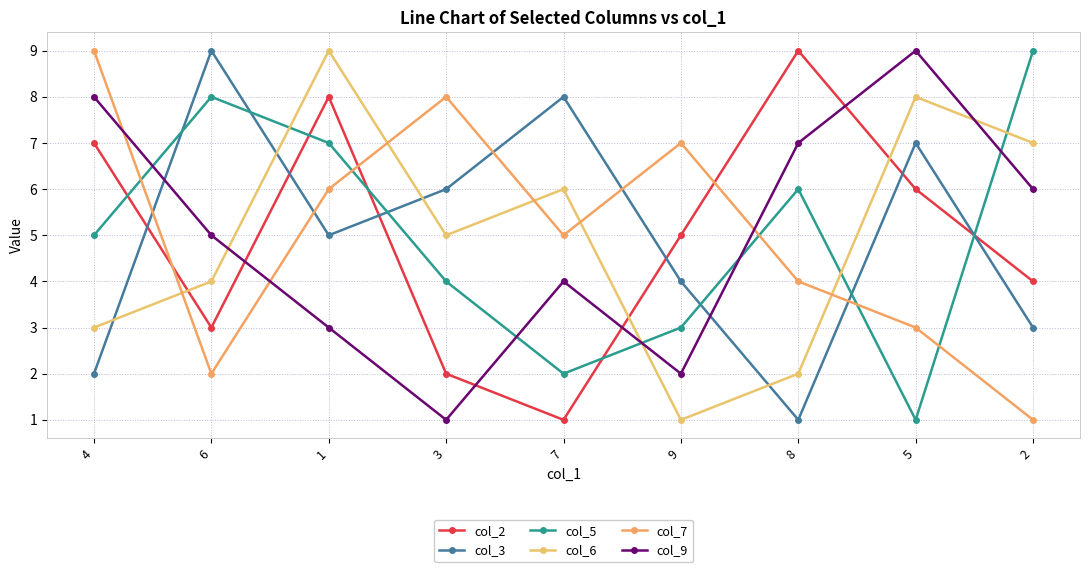

The col_6 series shows 10 at 2. True or false?

False